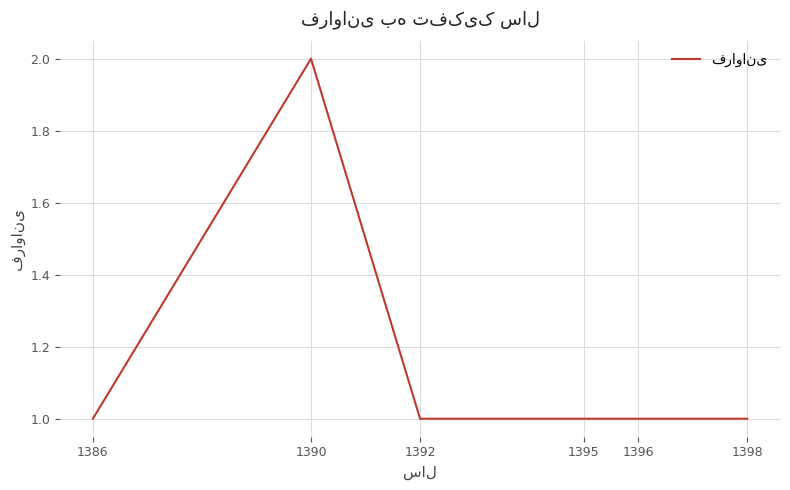

What is the greatest value displayed?

2